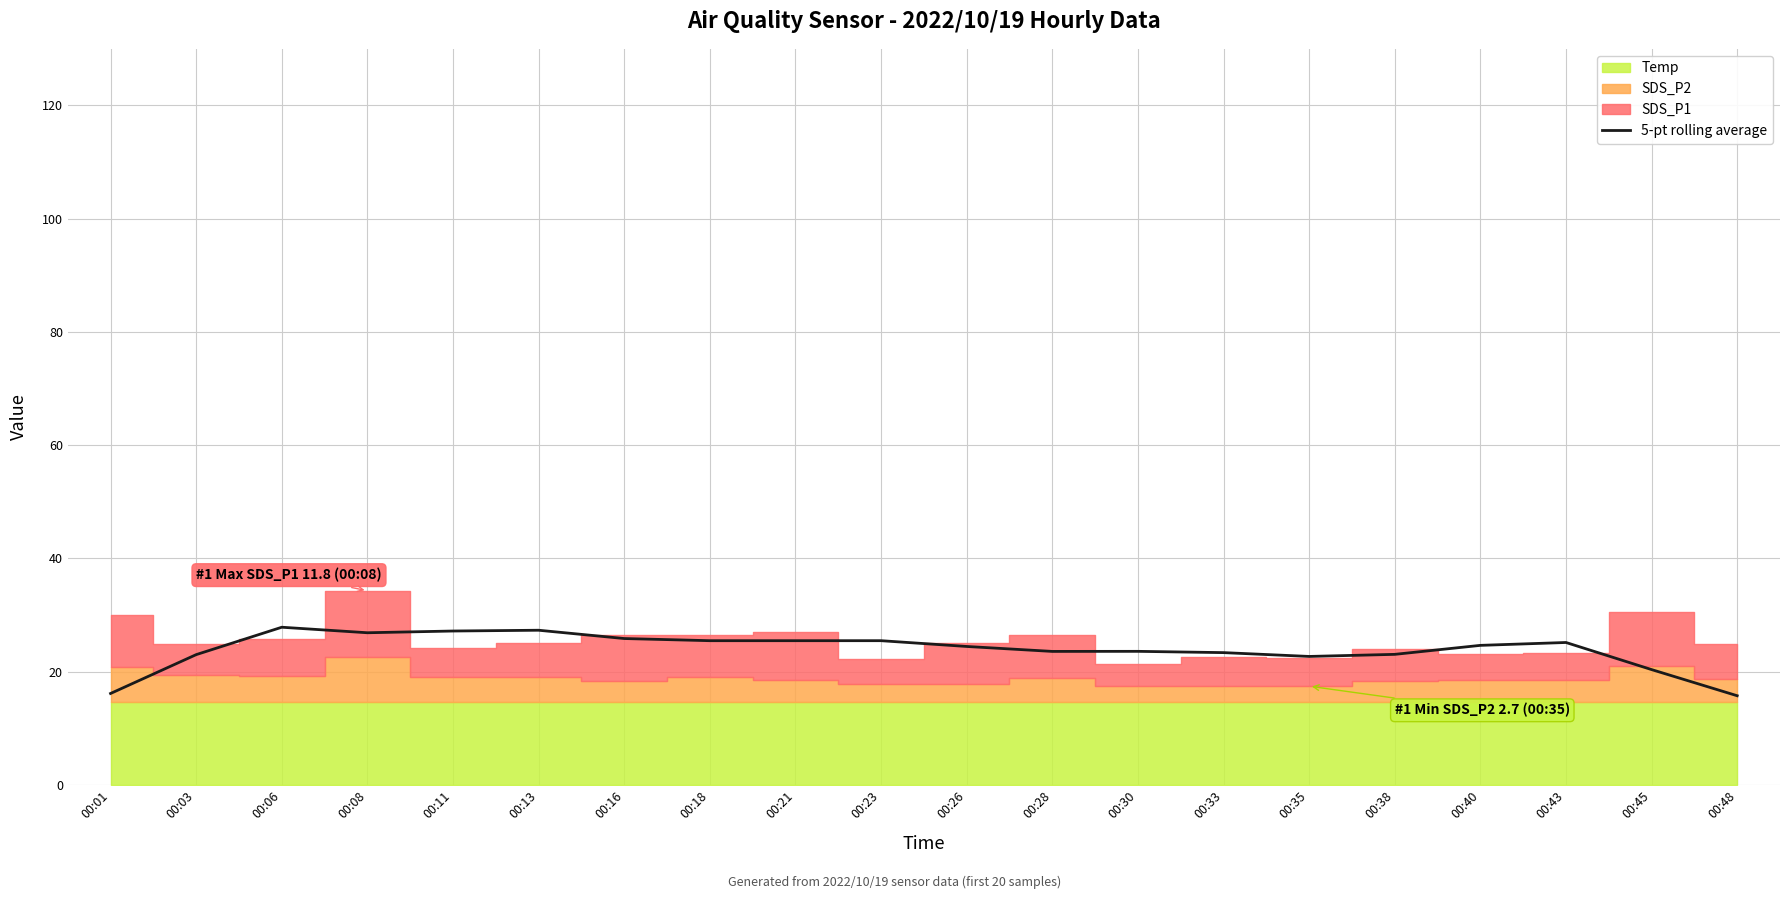

Which label corresponds to the smallest value in the chart?

00:48